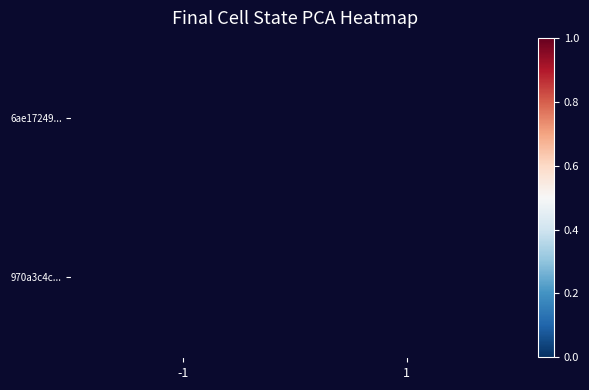

Rank the series by their average value, from highest to lowest.

6ae17249..., 970a3c4c...